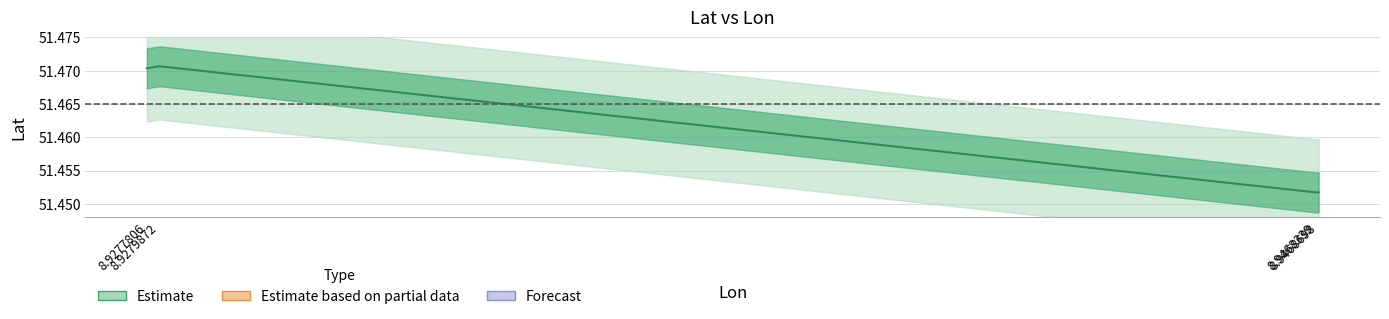

True or false: the data has more than 2 interior local peaks.

False